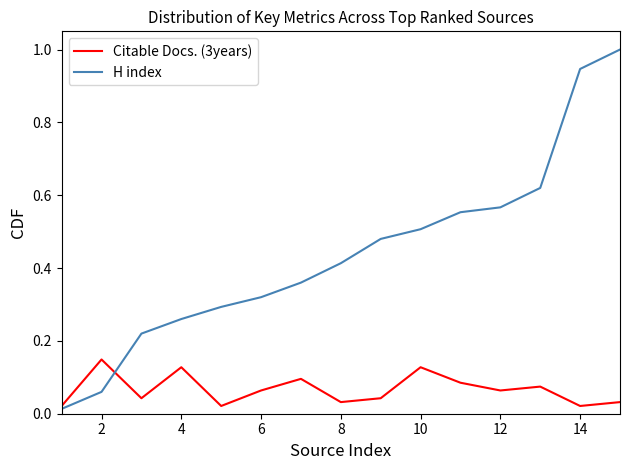

Does the chart display data point markers on the line(s)?

No